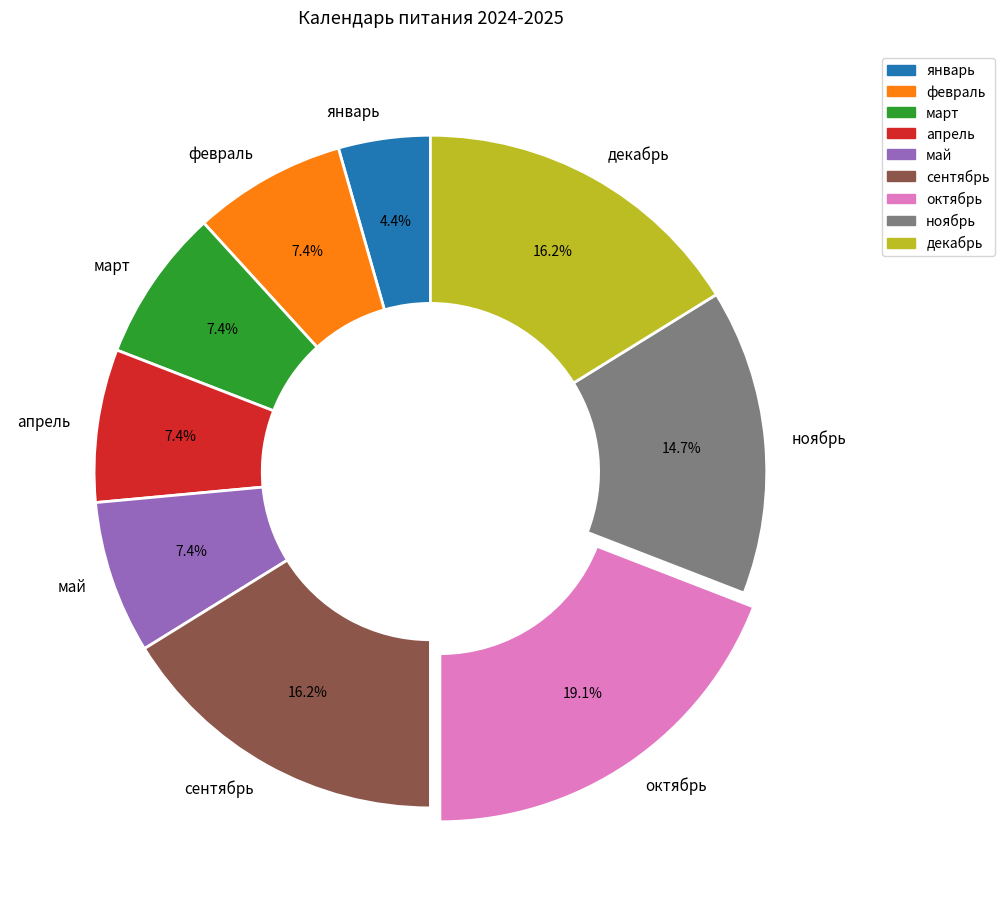

What is the ratio of the value at май to the value at апрель?

1.0